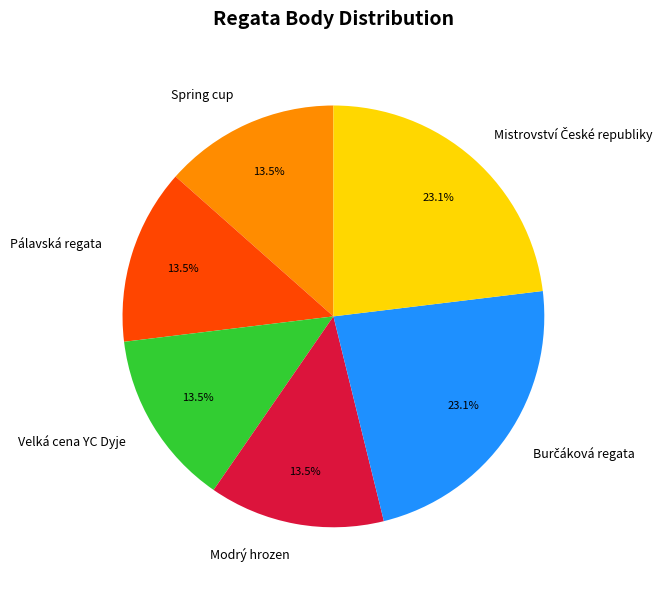

To the nearest percent, what is the difference between the largest and smallest slice percentages?

10%